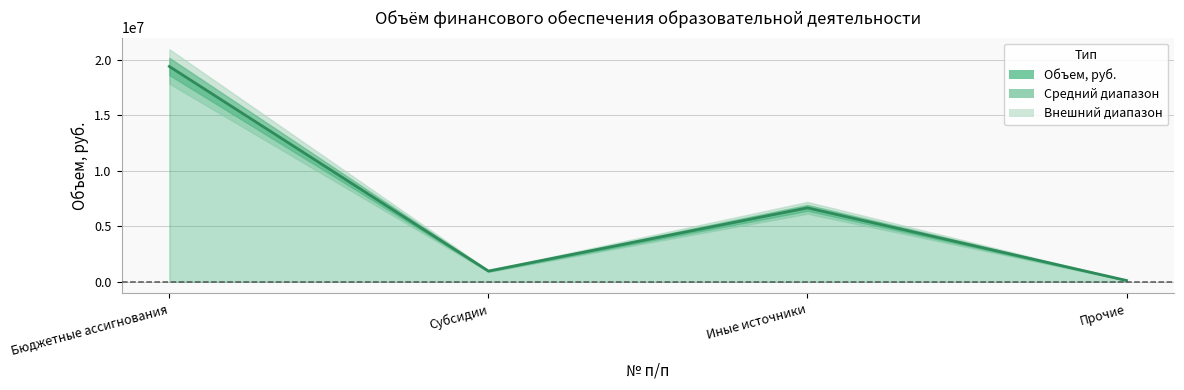

Reading left to right, extract all data points from this chart.

19394700	963100	6657998	113457